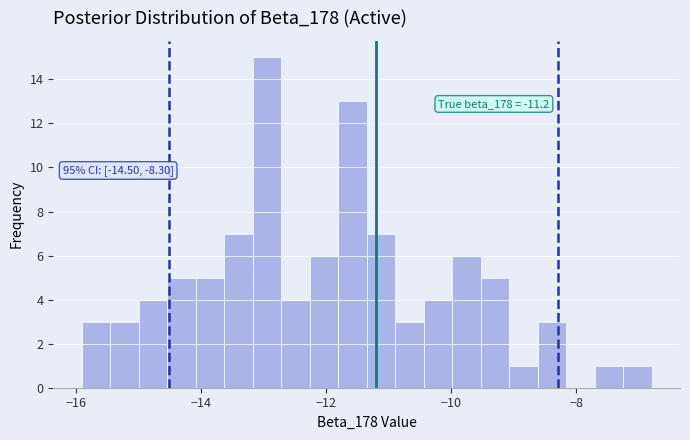

Read against the x-axis, roughly where is the centre of the tallest bar?

-13.0